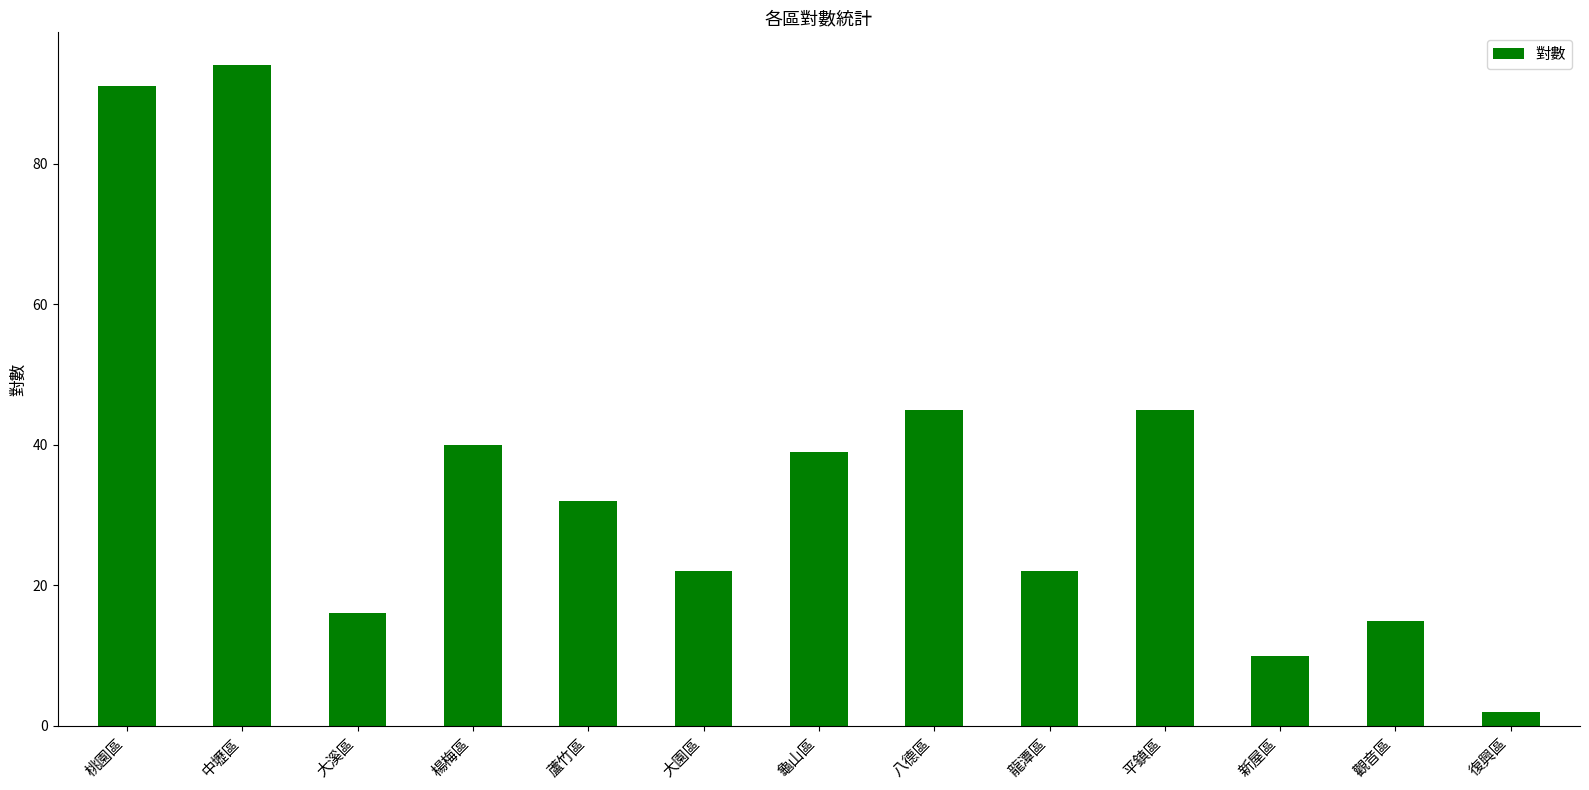

The value at 龍潭區 is 9. True or false?

False